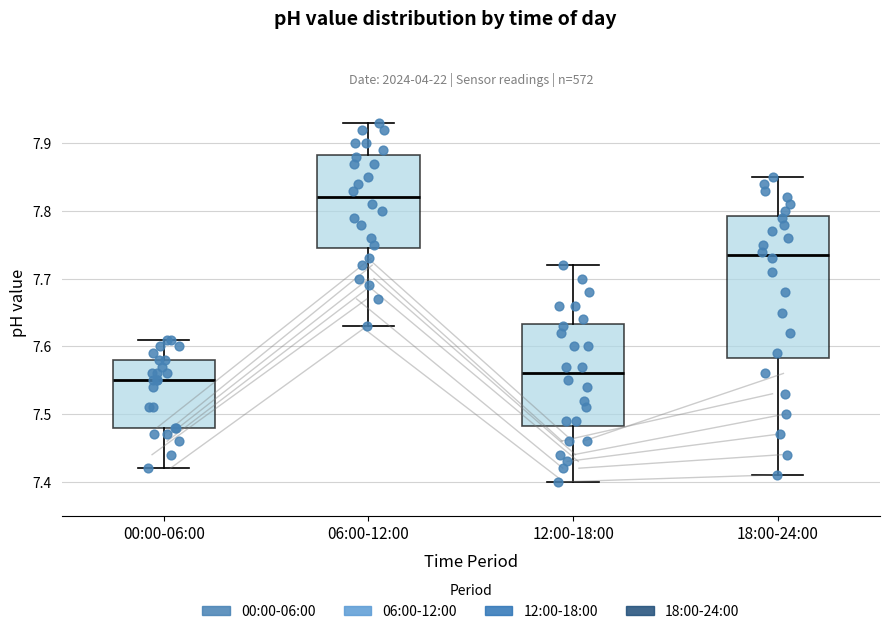

Where is the lower edge of the box for 00:00-06:00 on the y-axis? The values are not printed on the chart, so give them approximately, as read against the axis.

7.48